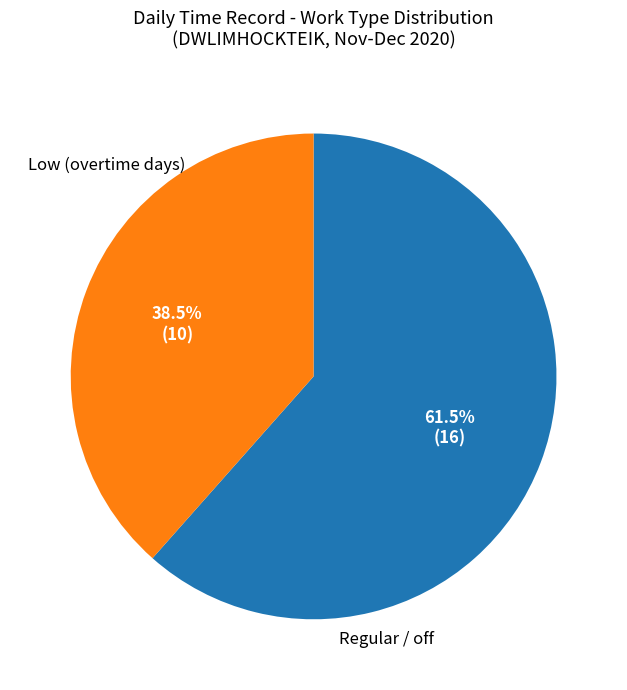

How many slices are in this pie chart?

2